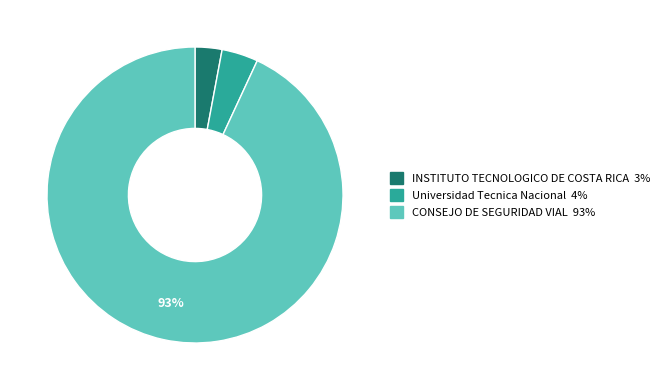

Combined, do INSTITUTO TECNOLOGICO DE COSTA RICA and CONSEJO DE SEGURIDAD VIAL account for over 50%?

Yes